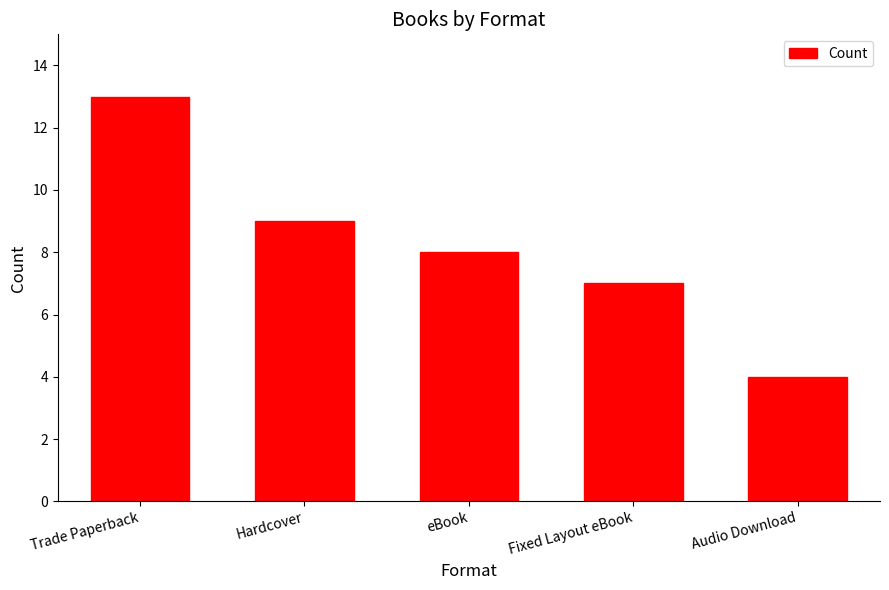

At which label does the data first exceed 8?

Trade Paperback